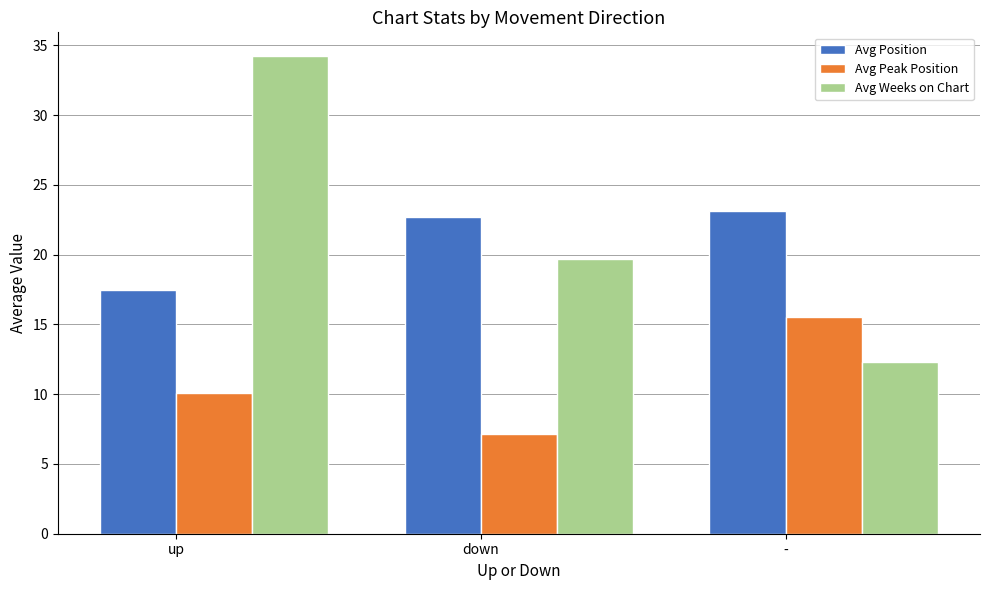

Reading left to right, transcribe all the data shown in this chart.

Avg Position: up=17.4	down=22.7	-=23.1
Avg Peak Position: up=10.1	down=7.2	-=15.5
Avg Weeks on Chart: up=34.2	down=19.7	-=12.3